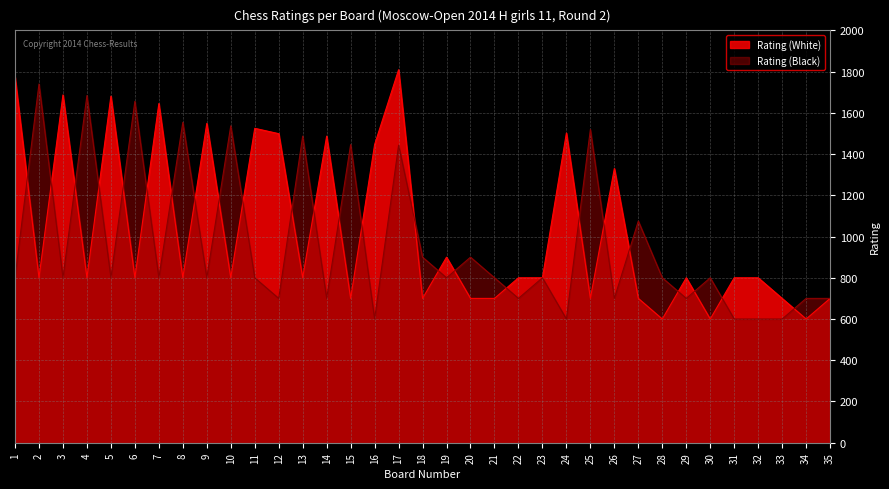

What is the value of the Rating (Black) point at the 27th from the left?

1075